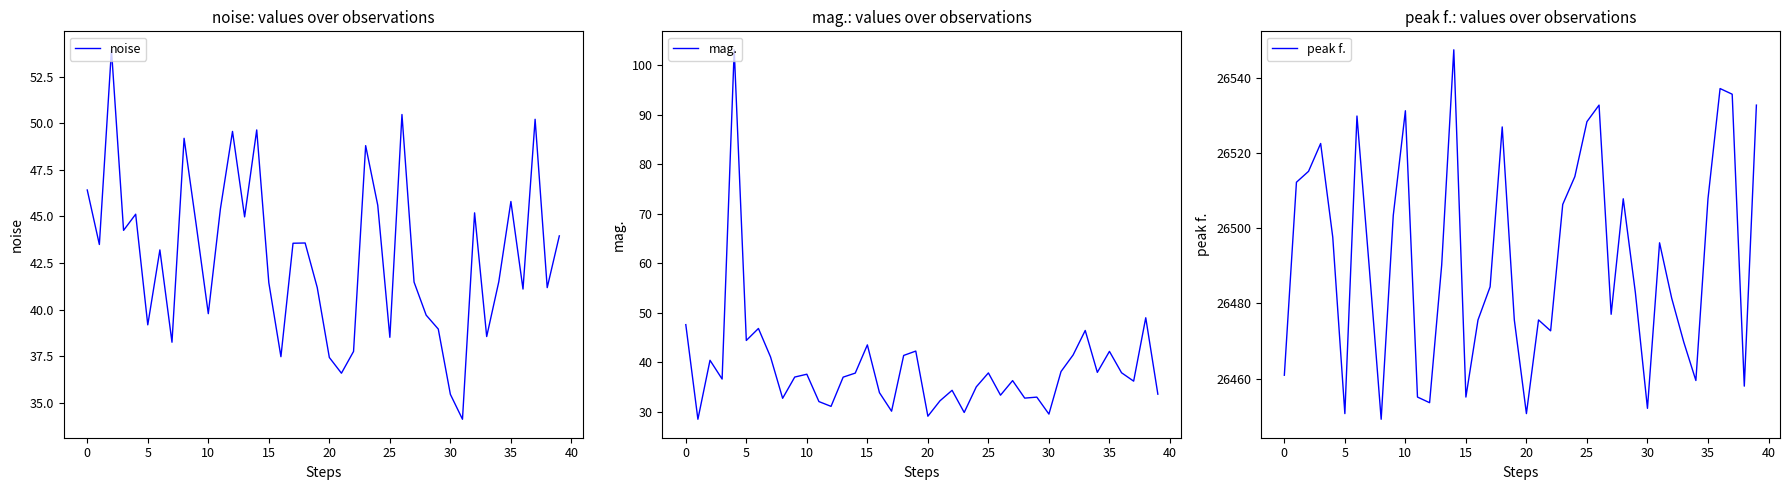

How many interior local valleys does the peak f. series have?

10